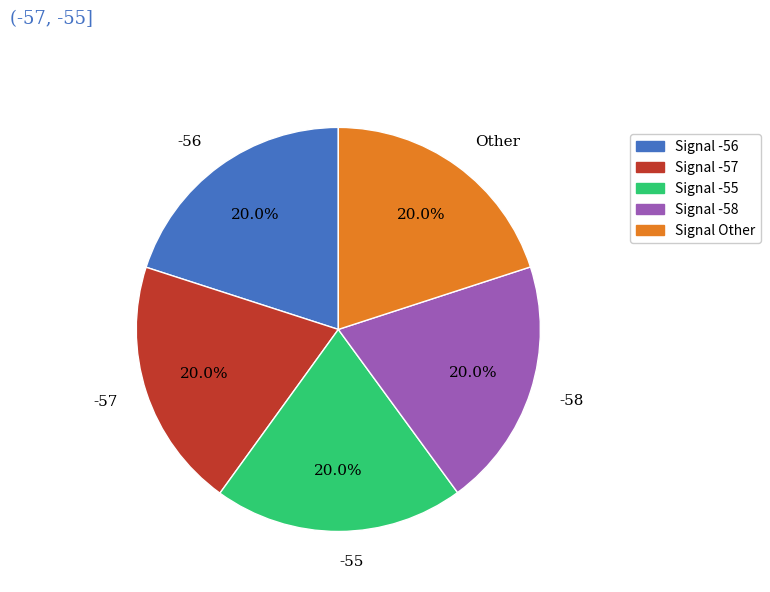

What is the ratio of the value at Other to the value at -55?

1.0